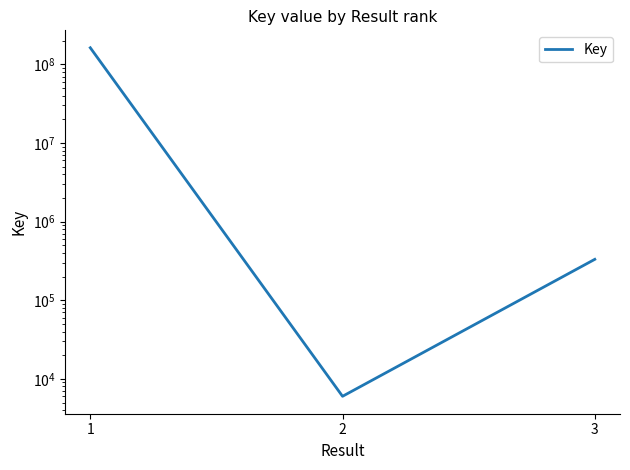

What is the difference between the maximum and second lowest values?

162102751